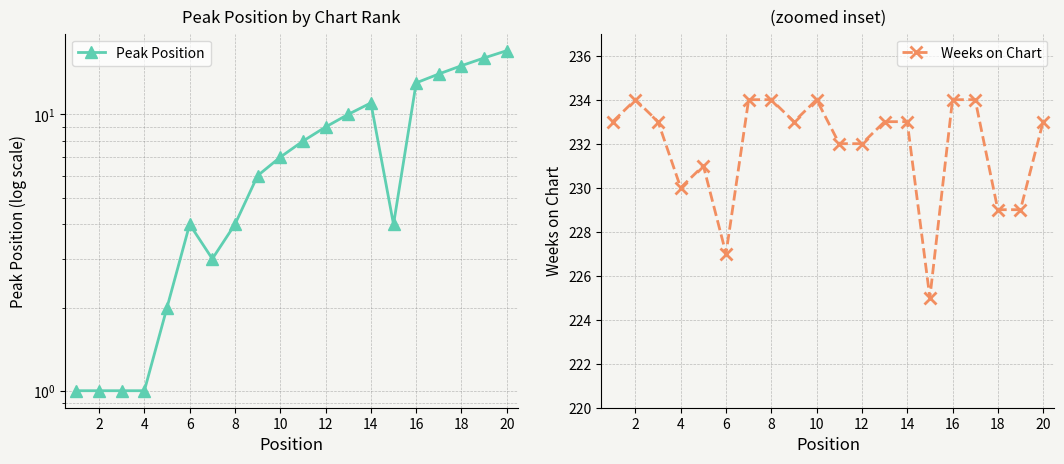

Is this an area chart (filled region under the line)?

No